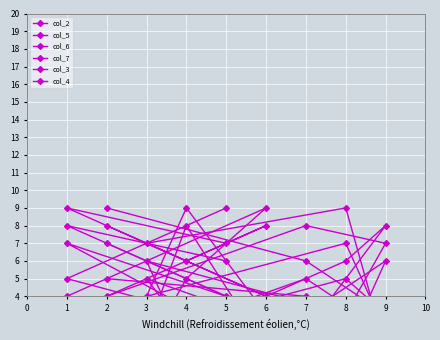

How many categories are shown in the chart?

9